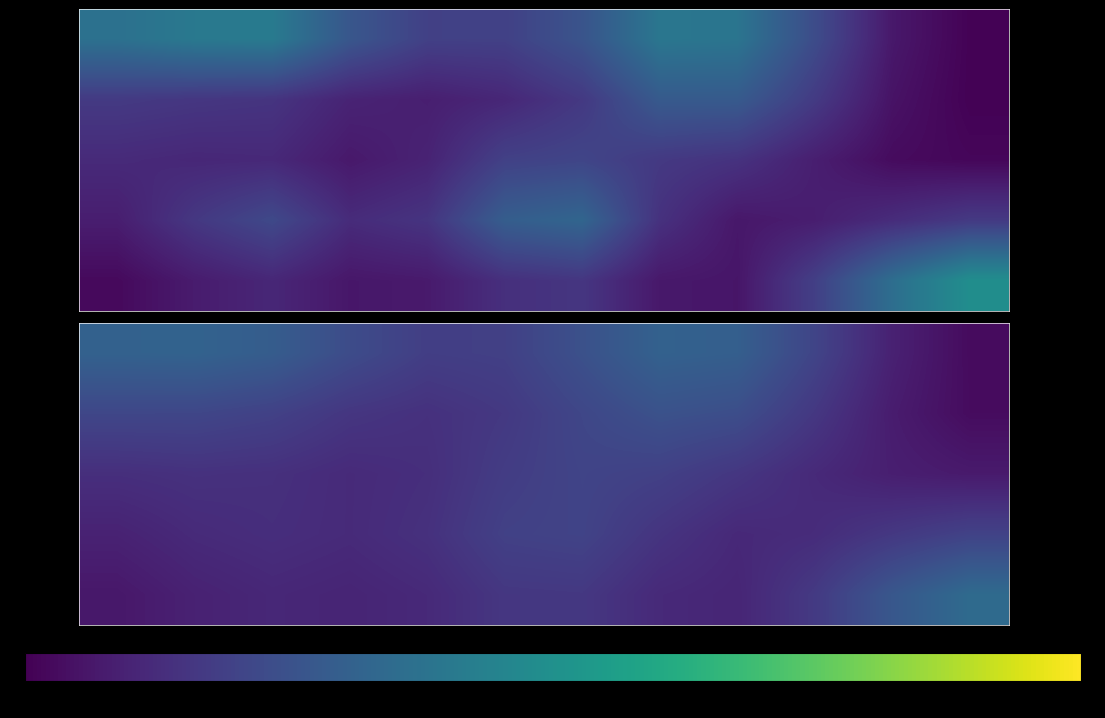

At which category is the sum across all series the highest?

6